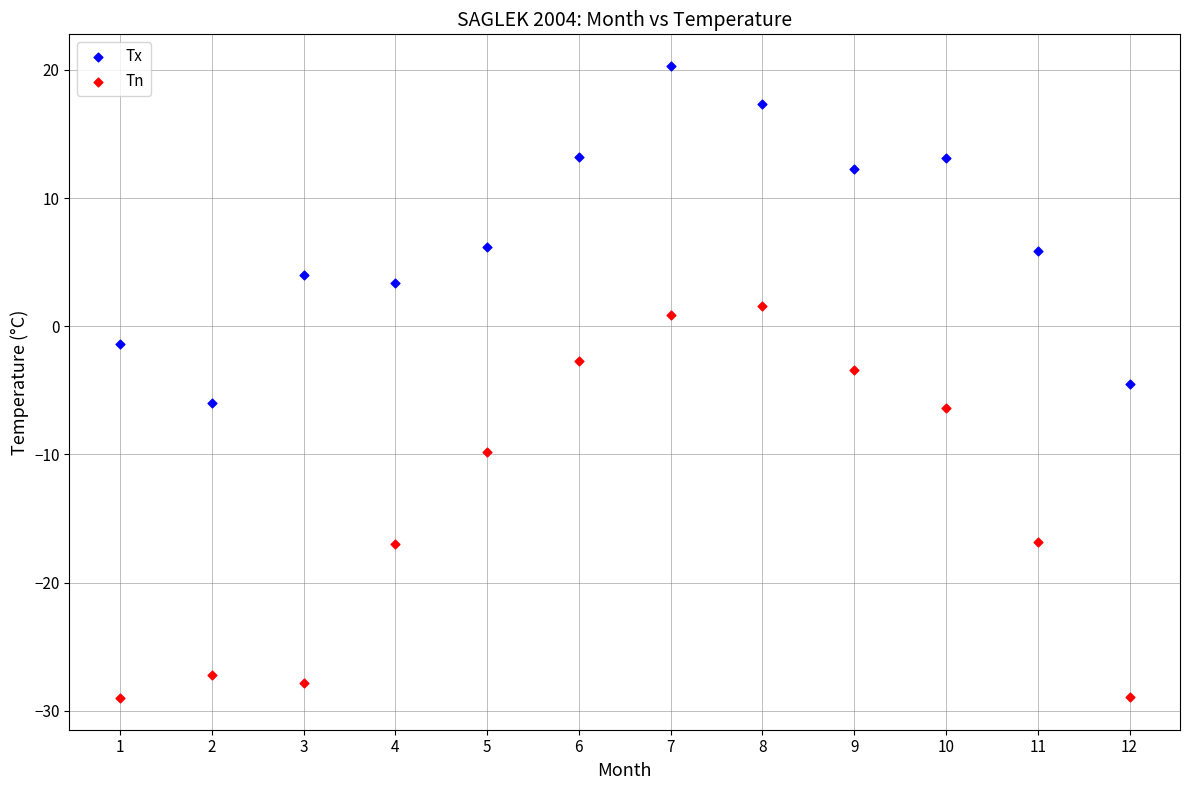

Which series contains the highest Y value?

Tx